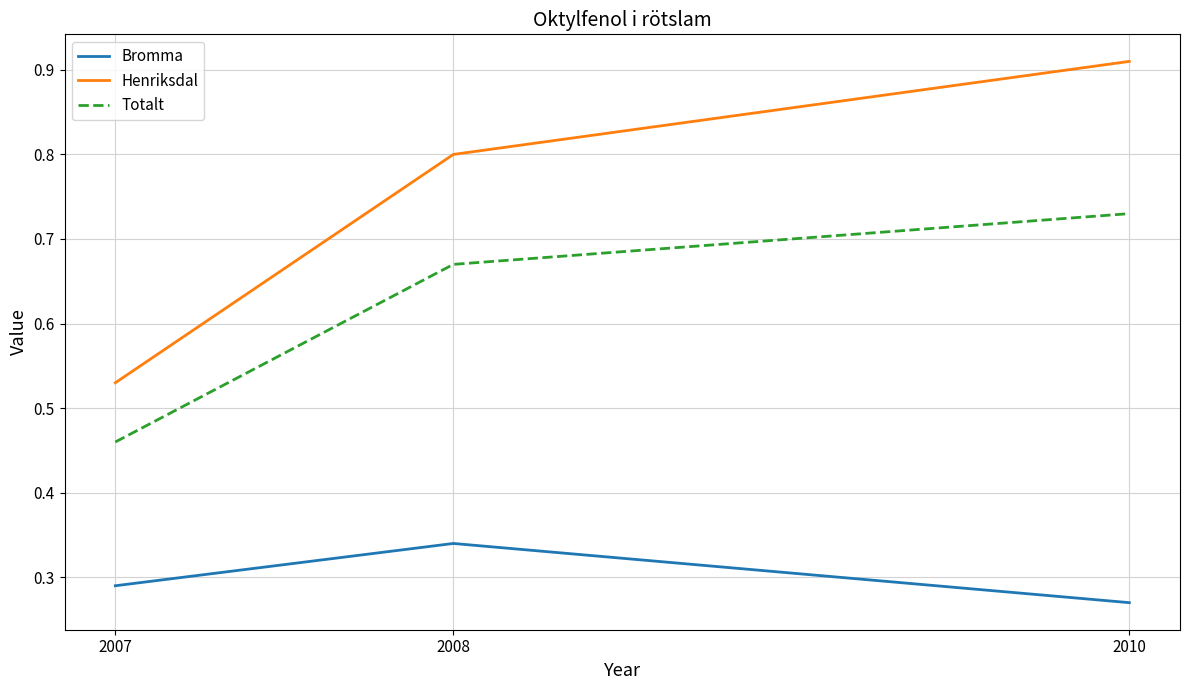

Rank the categories by Bromma value from highest to lowest.

2008, 2007, 2010